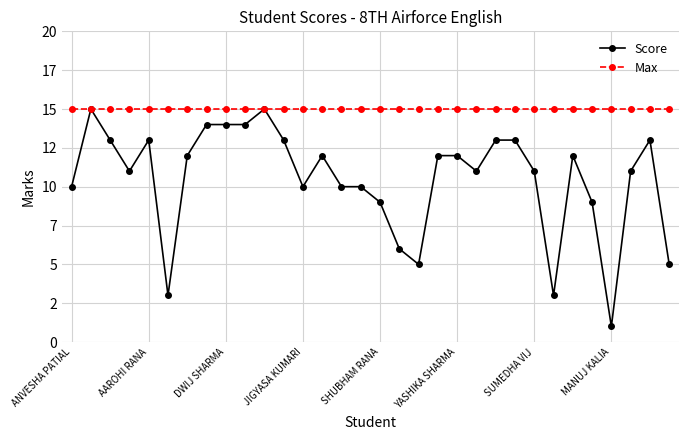

What are all the series names shown in the legend?

Score, Max